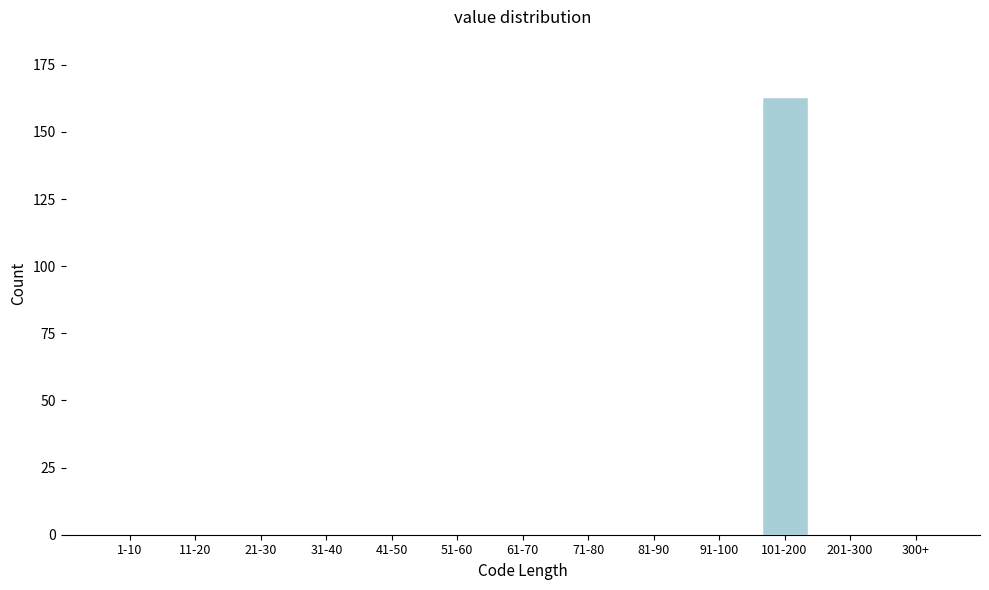

Reading right to left, transcribe all the data shown in this chart.

300+=0	201-300=0	101-200=163	91-100=0	81-90=0	71-80=0	61-70=0	51-60=0	41-50=0	31-40=0	21-30=0	11-20=0	1-10=0